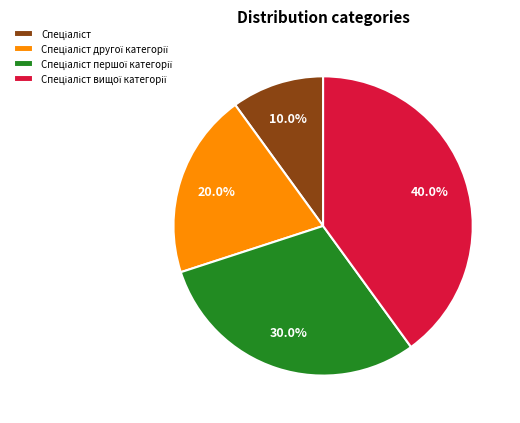

Is there a majority slice in this chart?

No